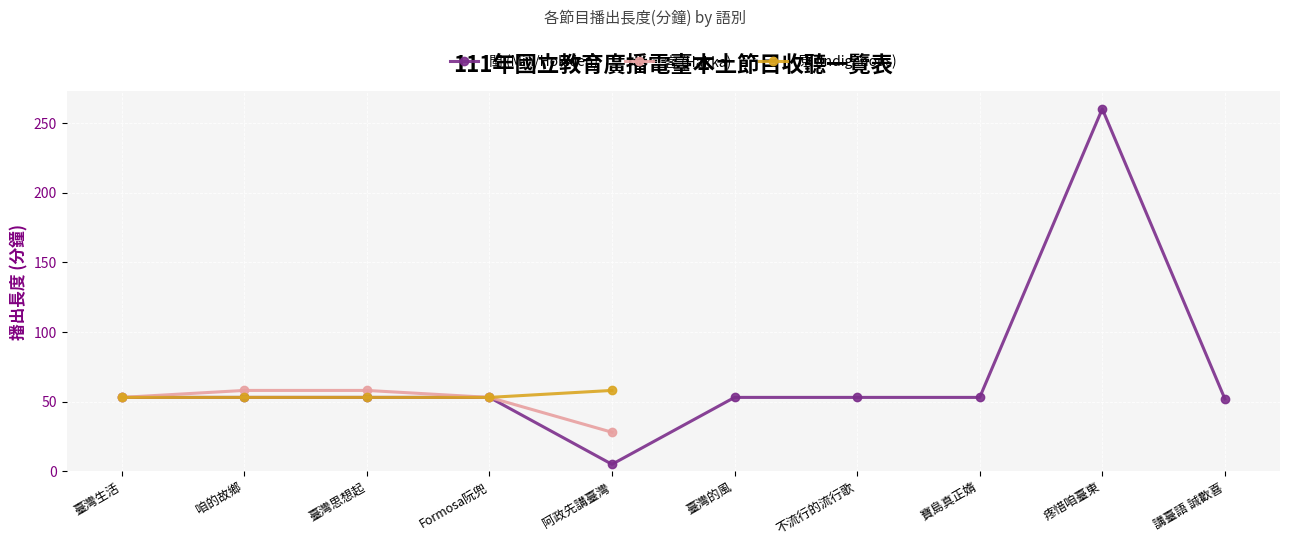

True or false: 原 (Indigenous) has more than 0 interior local peaks.

False